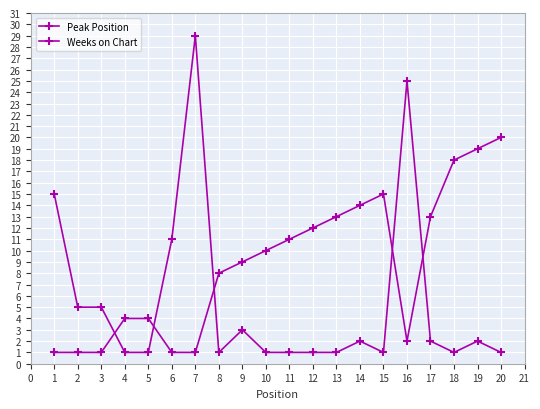

Between 6 and 1, which is larger?

6